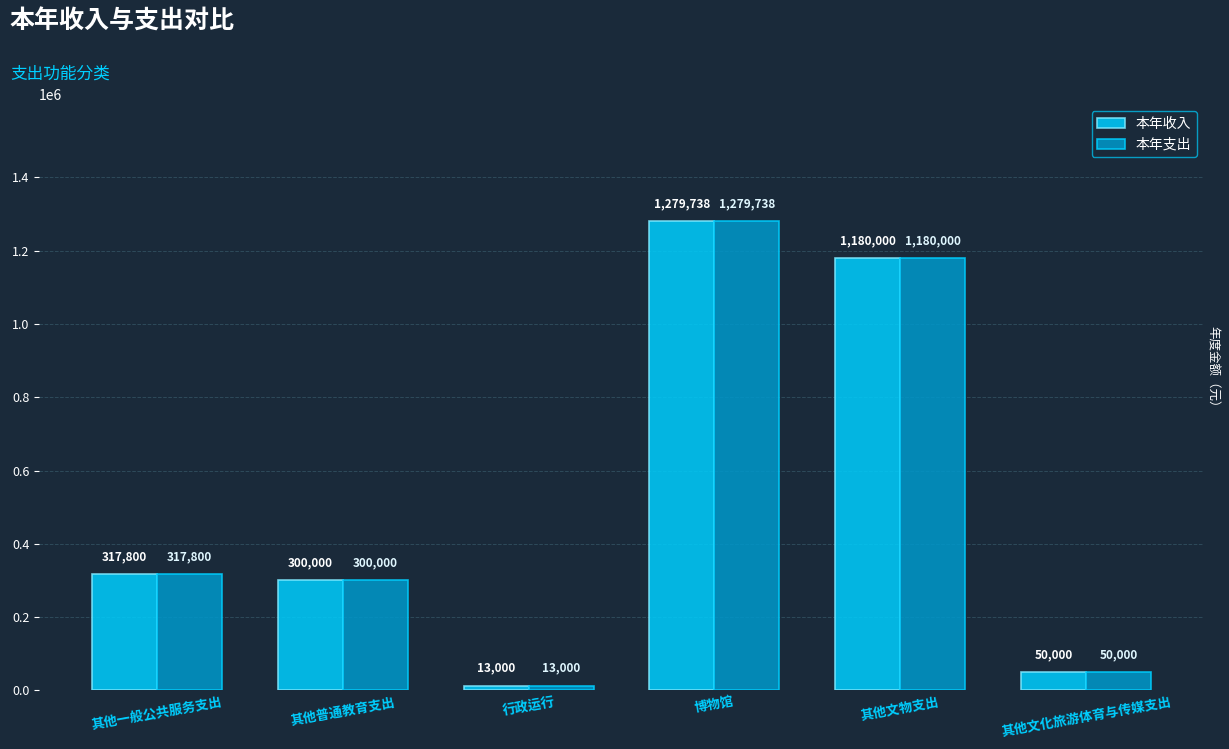

Rank the categories by 本年收入 value from lowest to highest.

行政运行, 其他文化旅游体育与传媒支出, 其他普通教育支出, 其他一般公共服务支出, 其他文物支出, 博物馆